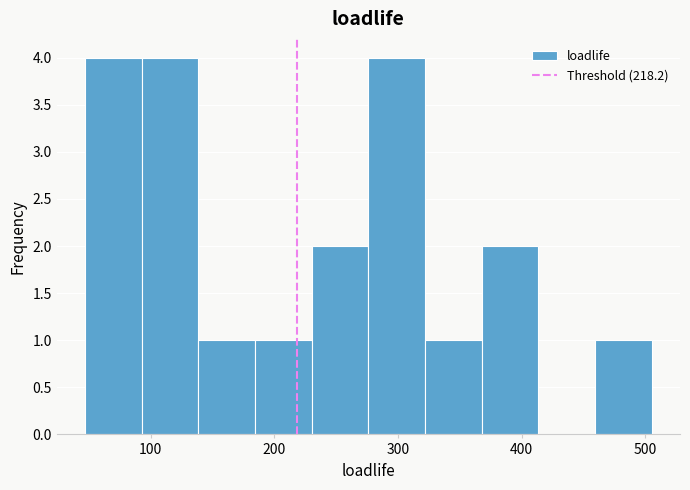

How tall is the bar that spans 230 to 280 on the x-axis? Neither the bar edges nor the heights are printed on the chart, so give them approximately, as read against the axes.

2